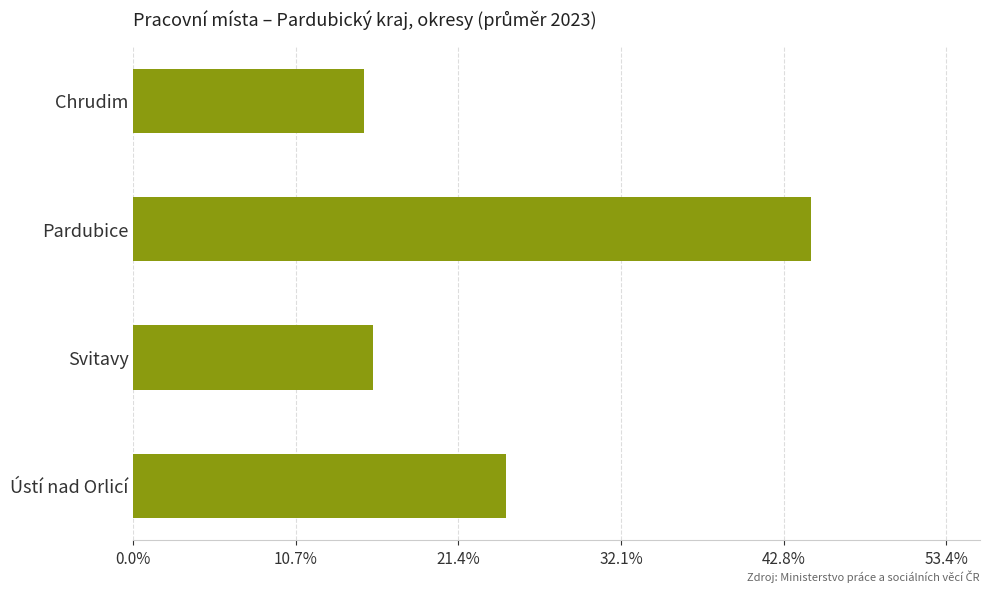

Are the bars horizontal?

Yes